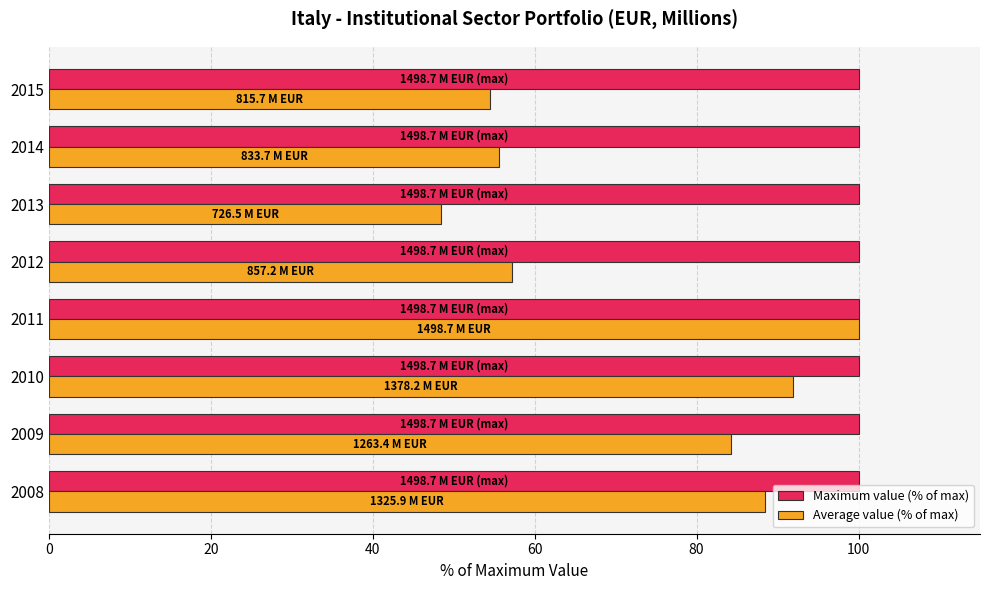

At 2008, list the series in order from smallest to largest.

Average value (% of max), Maximum value (% of max)